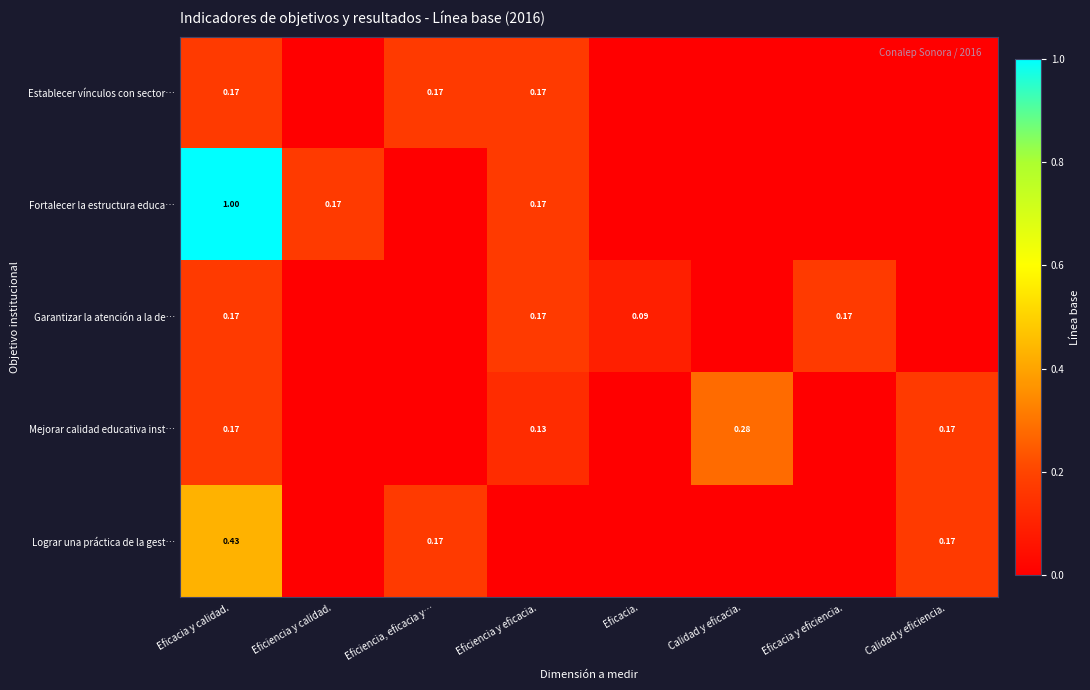

Is the value of Lograr una práctica de la gest… at Calidad y eficiencia. greater than the value of Fortalecer la estructura educa… at Eficacia y calidad.?

No